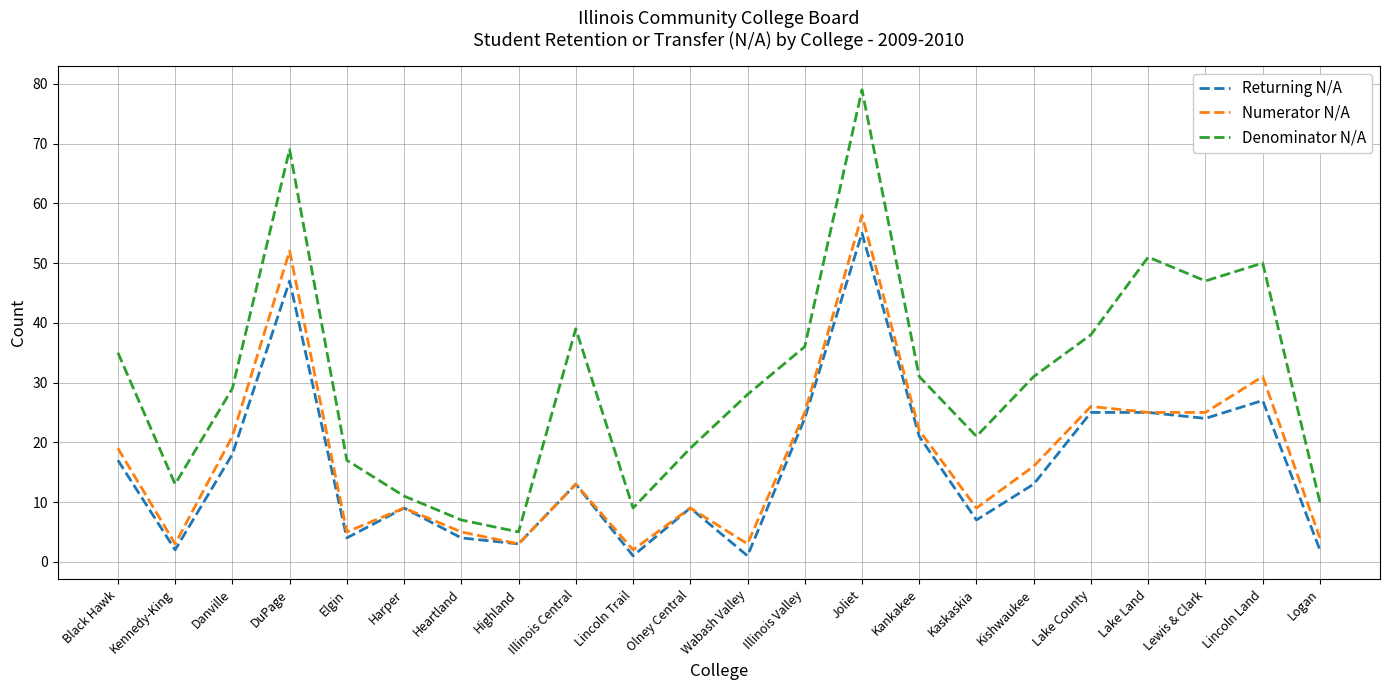

Where does the Returning N/A series first go above 13?

Black Hawk